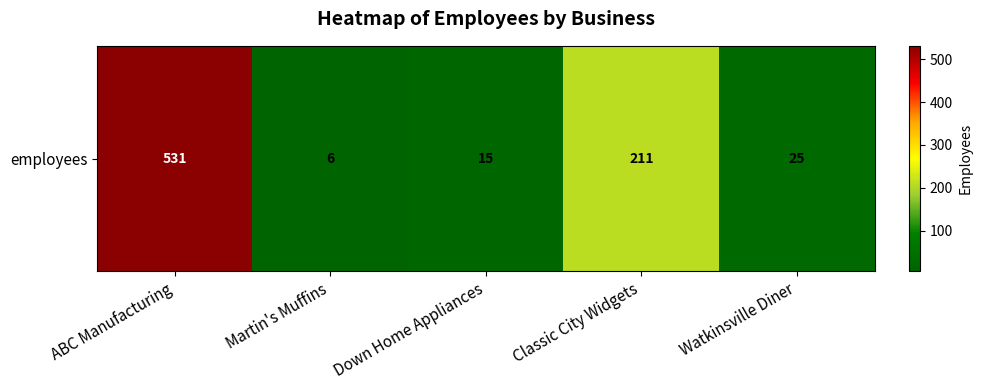

What is the average value?

158